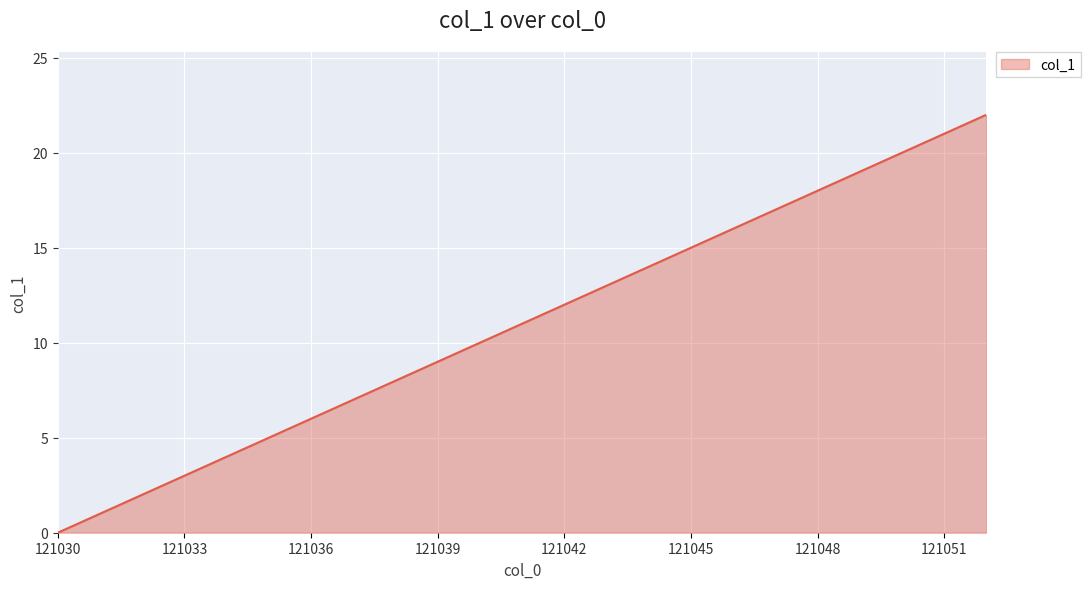

What is the difference between the maximum and minimum values?

22